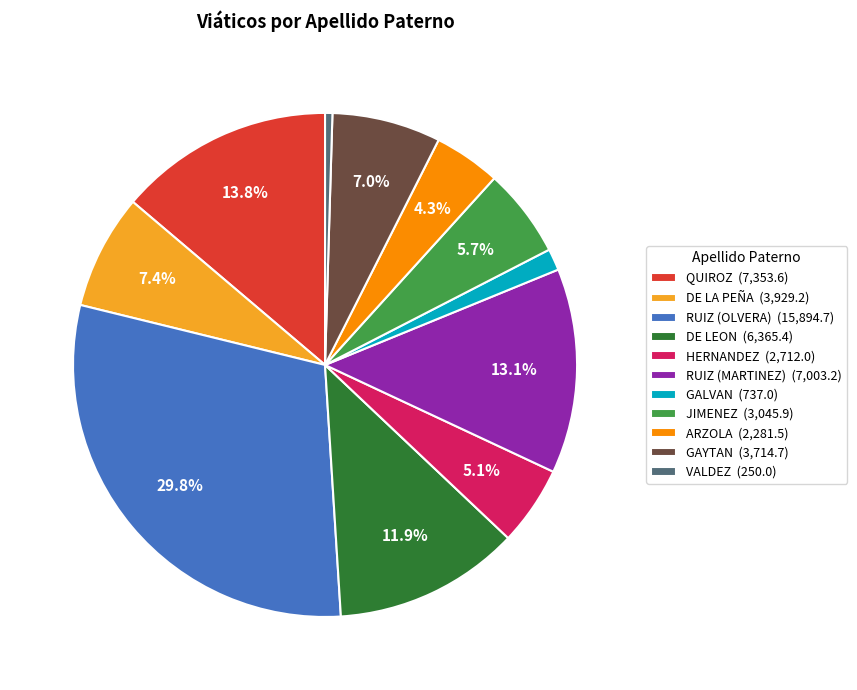

Between DE LEON (6,365.4) and GAYTAN (3,714.7), which is larger?

DE LEON (6,365.4)